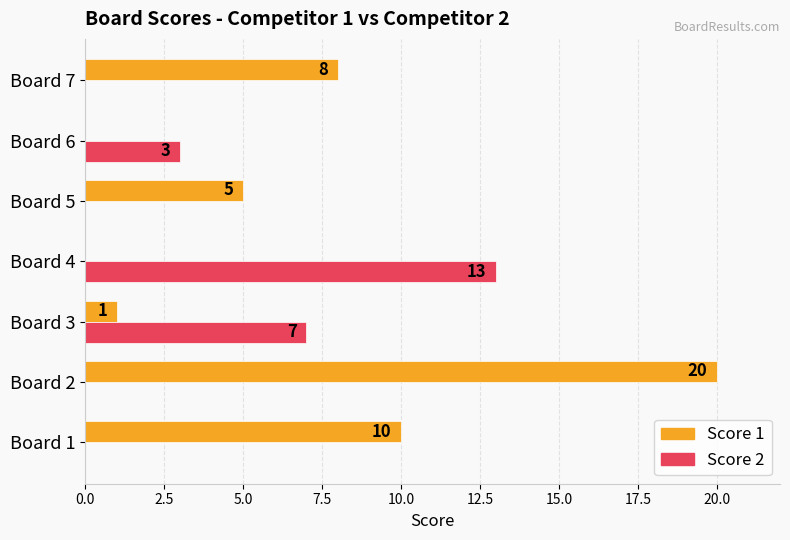

Between Board 1 and Board 6, which series saw the biggest shift?

Score 1